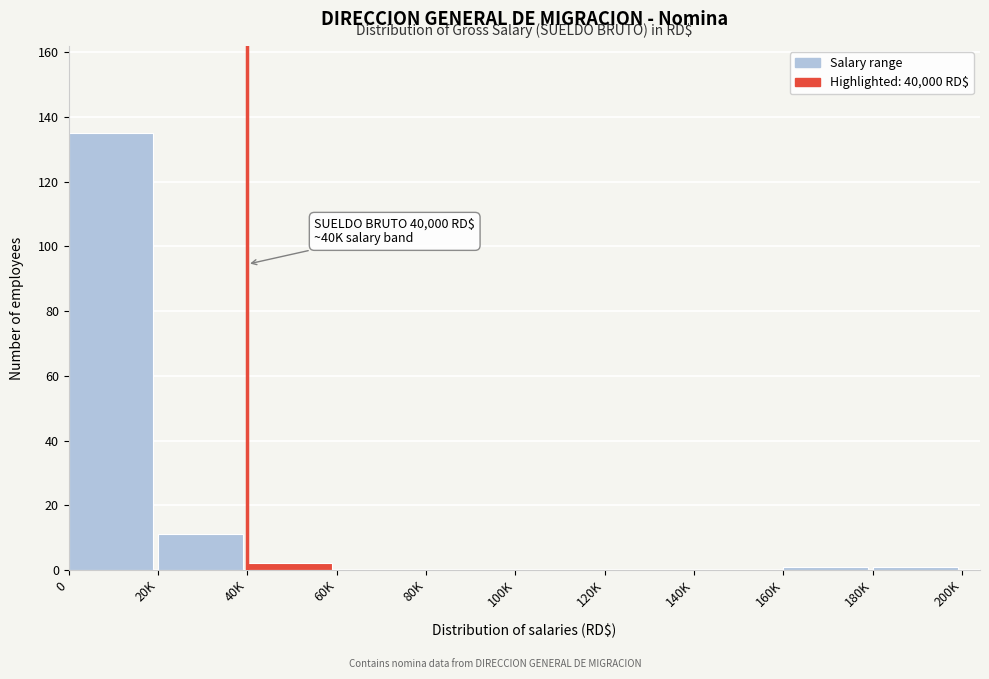

Reading left to right, extract all data points from this chart.

0=135	20K=11	40K=2	60K=0	80K=0	100K=0	120K=0	140K=0	160K=1	180K=1